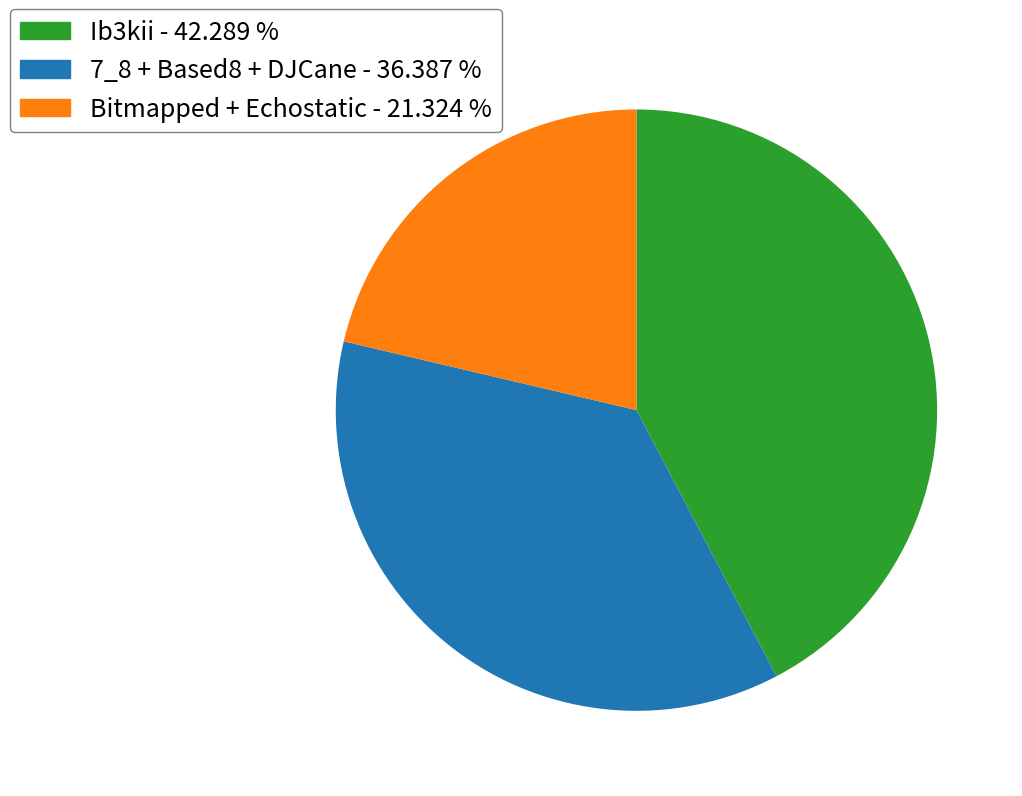

How many slices are in this pie chart?

3